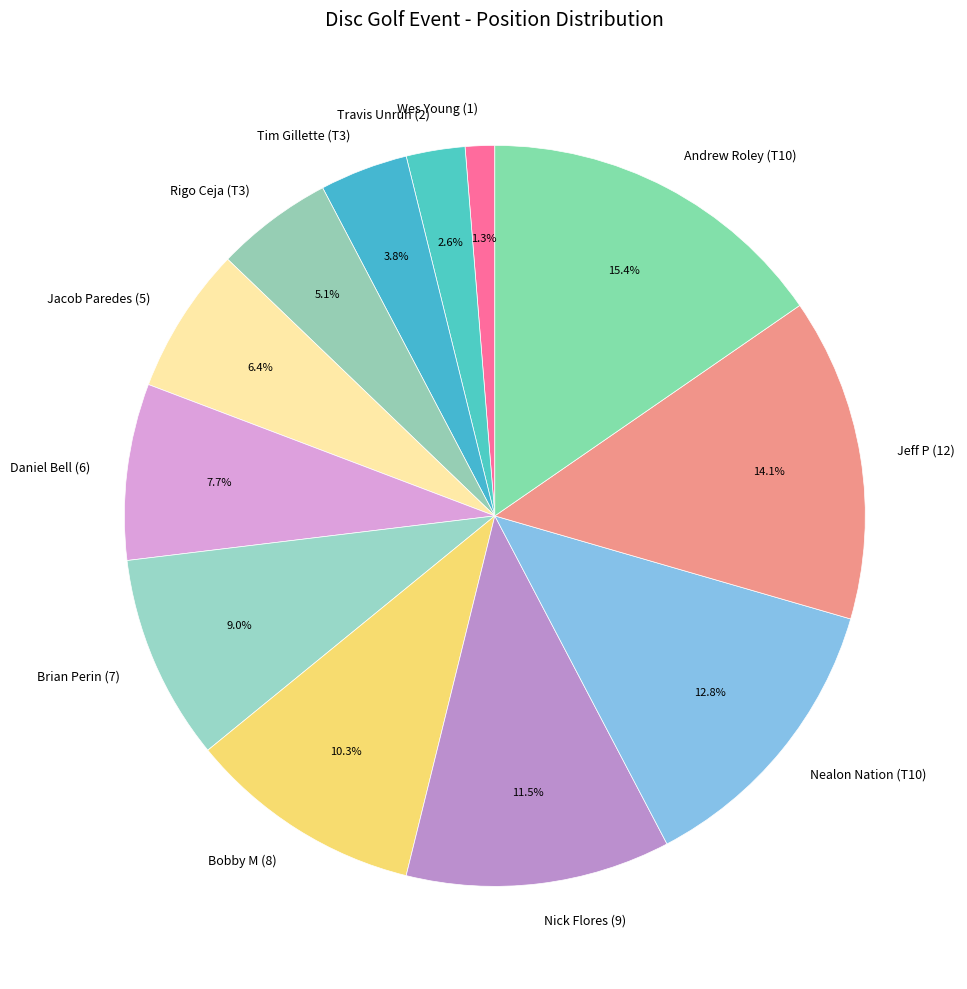

Count the number of slices in the pie.

12